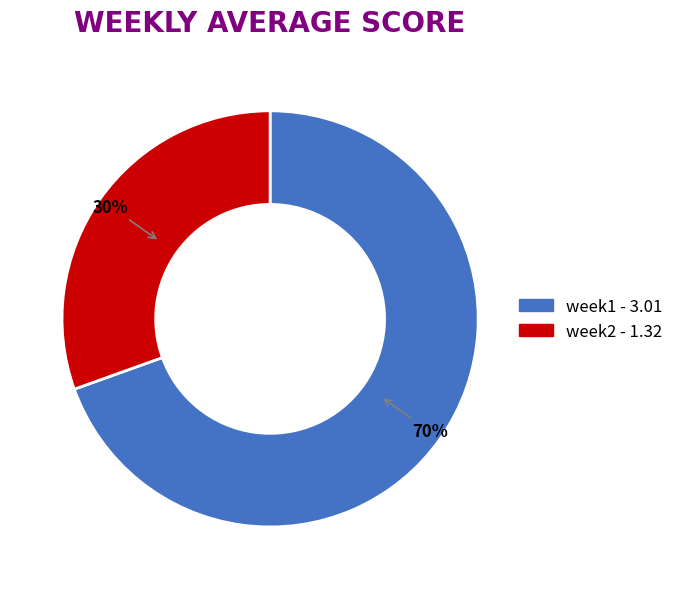

Is the sum of week2 and week1 greater than half?

Yes